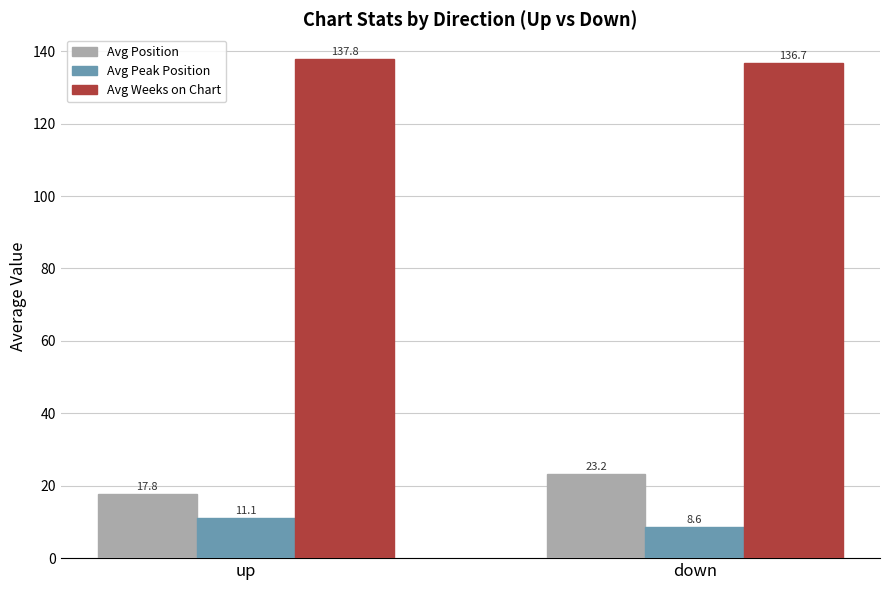

At which category is the sum across all series the highest?

down